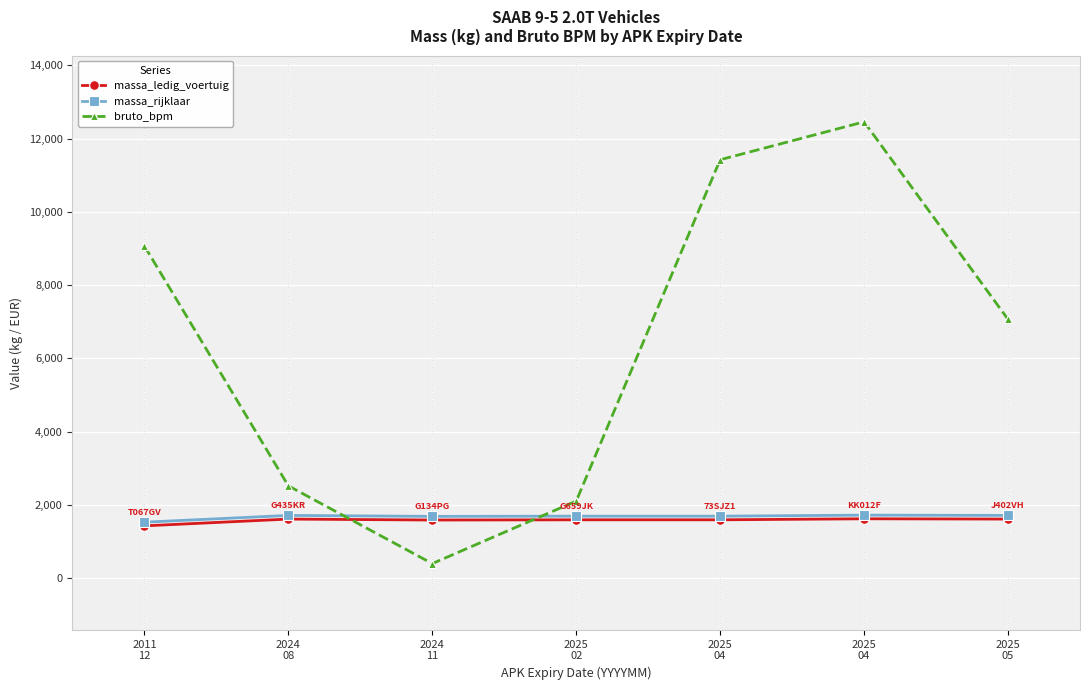

How many data points does each series have?

7